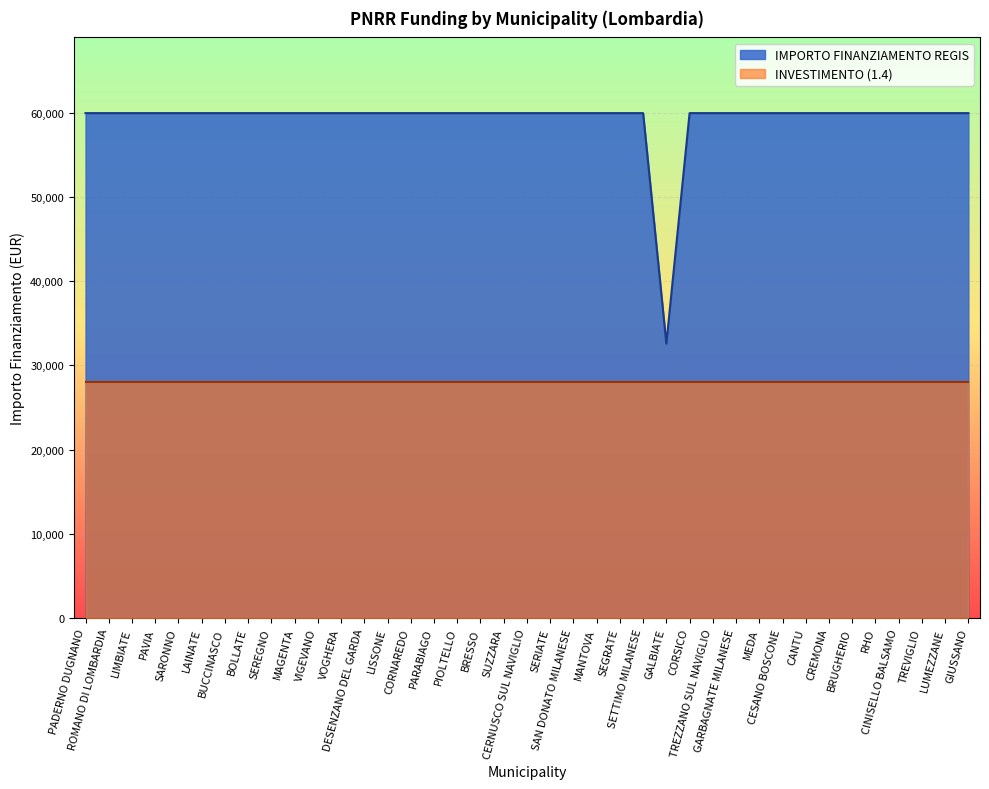

How many series are shown in this chart?

2